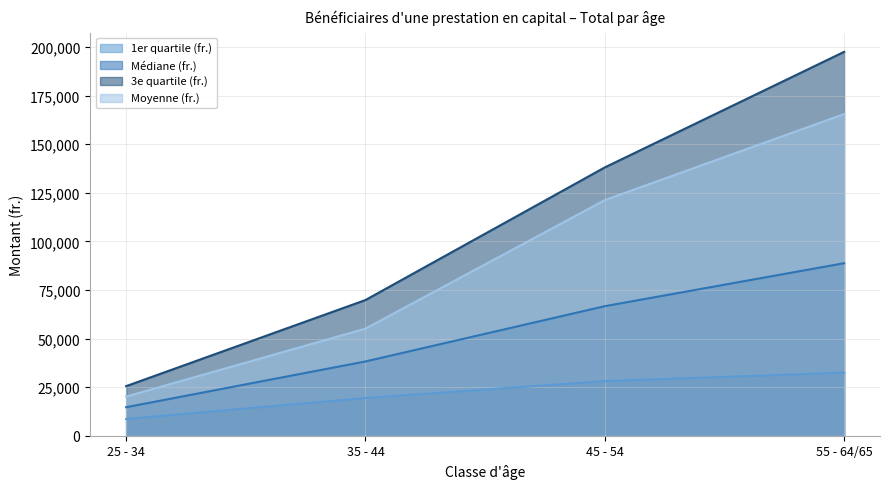

What are all the series names shown in the legend?

1er quartile (fr.), Médiane (fr.), 3e quartile (fr.), Moyenne (fr.)